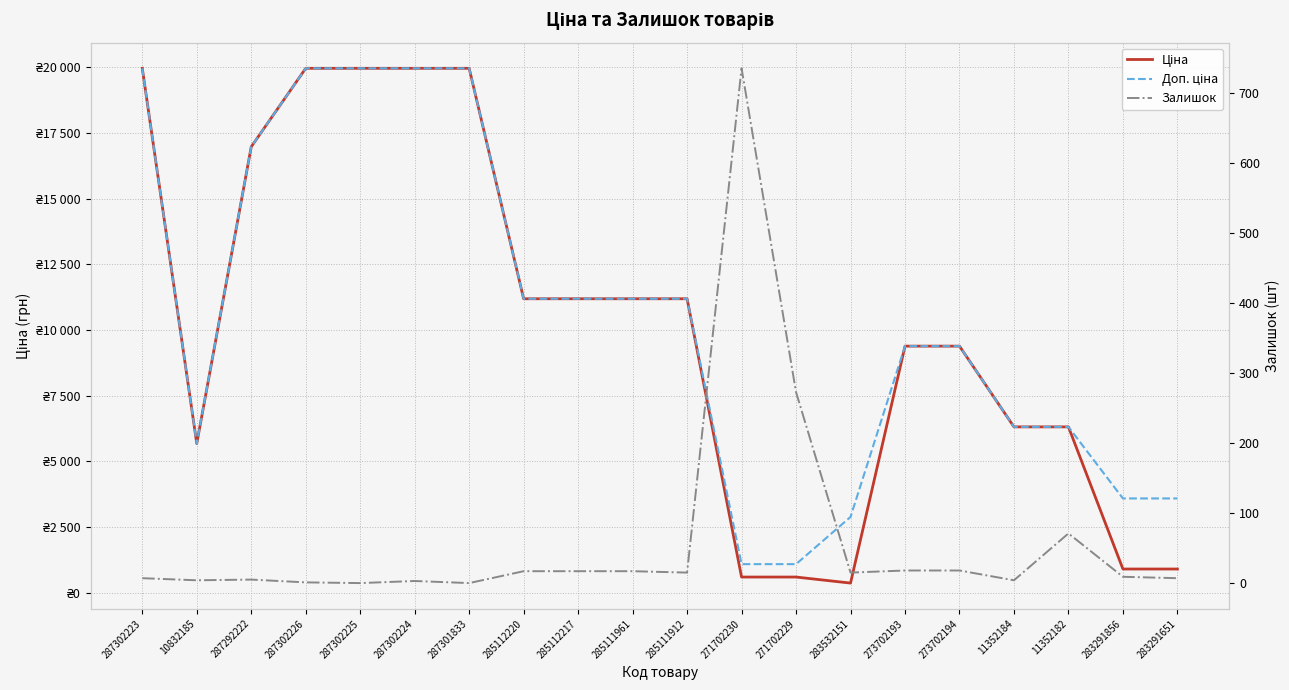

What is the label of the 11th point from the left?

285111912